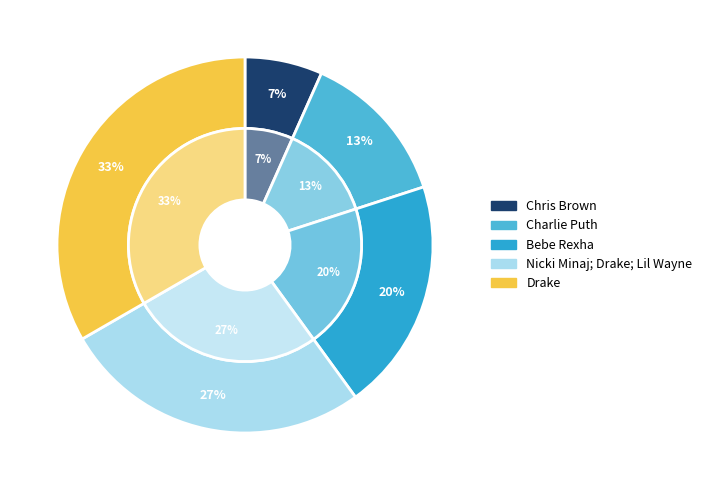

Is it true that Nicki Minaj; Drake; Lil Wayne is 20% of the pie?

False